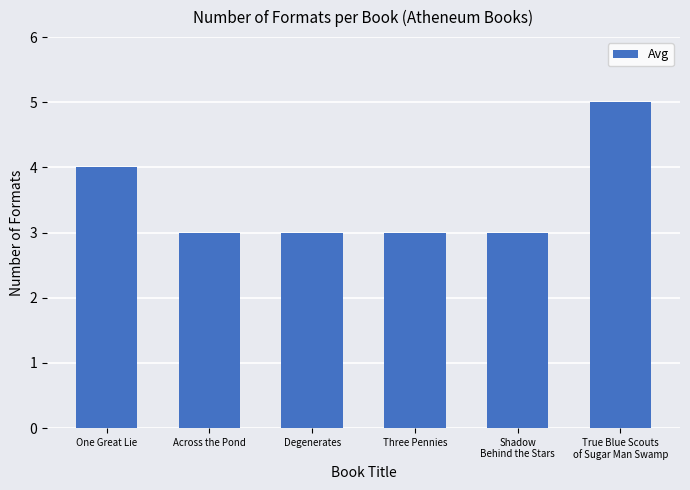

Reading left to right, extract all data points from this chart.

One Great Lie=4	Across the Pond=3	Degenerates=3	Three Pennies=3	Shadow
Behind the Stars=3	True Blue Scouts
of Sugar Man Swamp=5